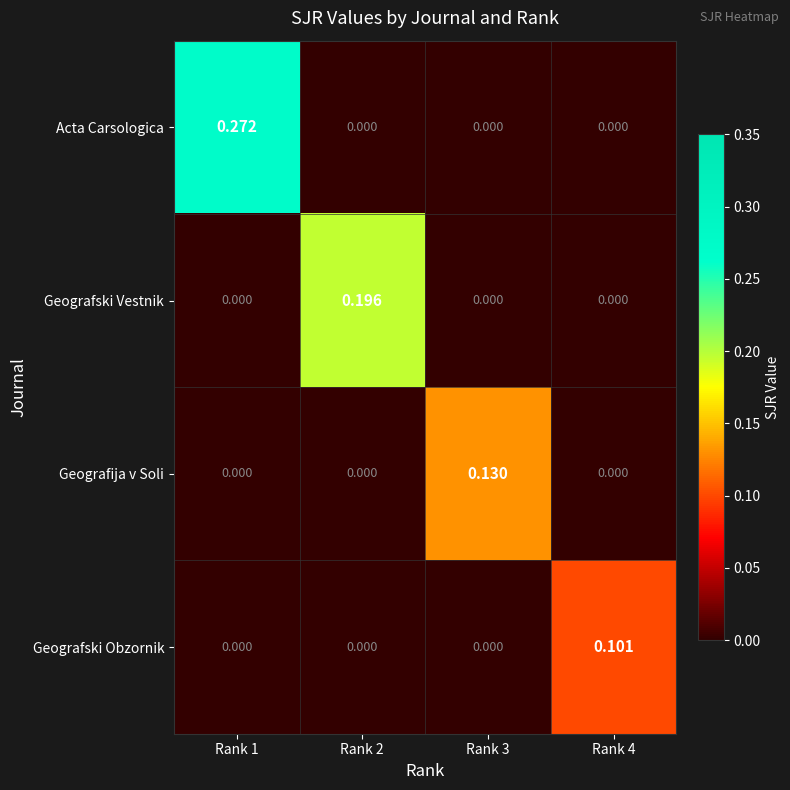

Which series has the largest total across all categories?

Acta Carsologica